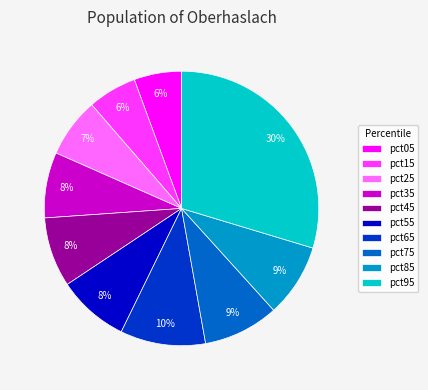

Which has a higher value, pct65 or pct25?

pct65